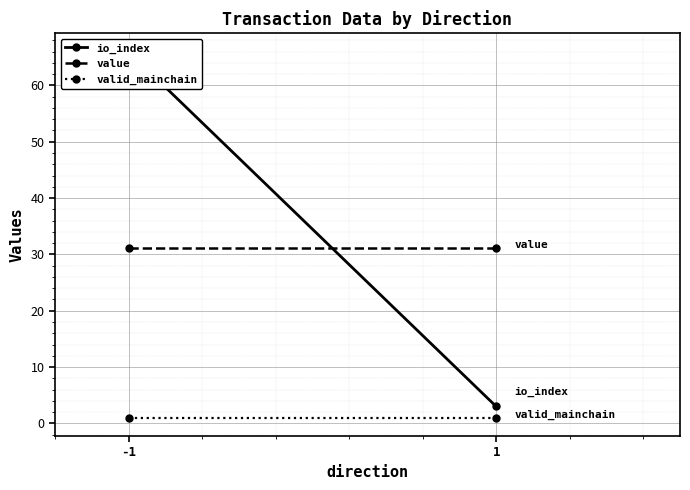

Reading left to right, transcribe all the data shown in this chart.

io_index: 66.0	3.0
value: 31.1	31.1
valid_mainchain: 1.0	1.0